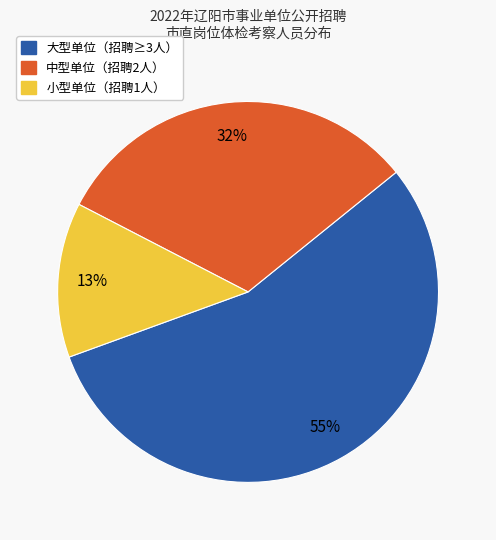

Does any single category account for the majority?

Yes